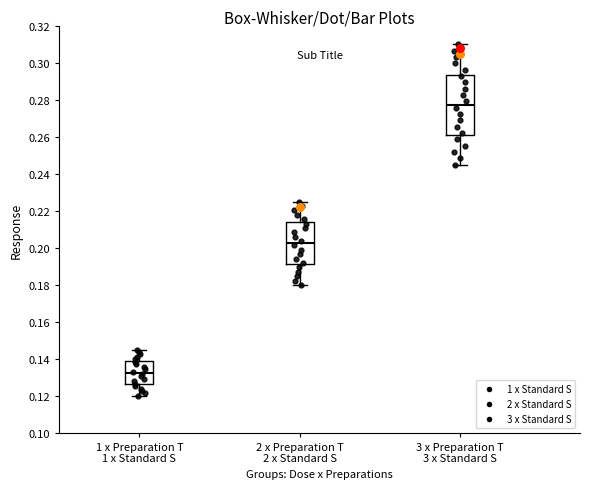

Which box's median line is the lowest?

1 x Preparation T 1 x Standard S